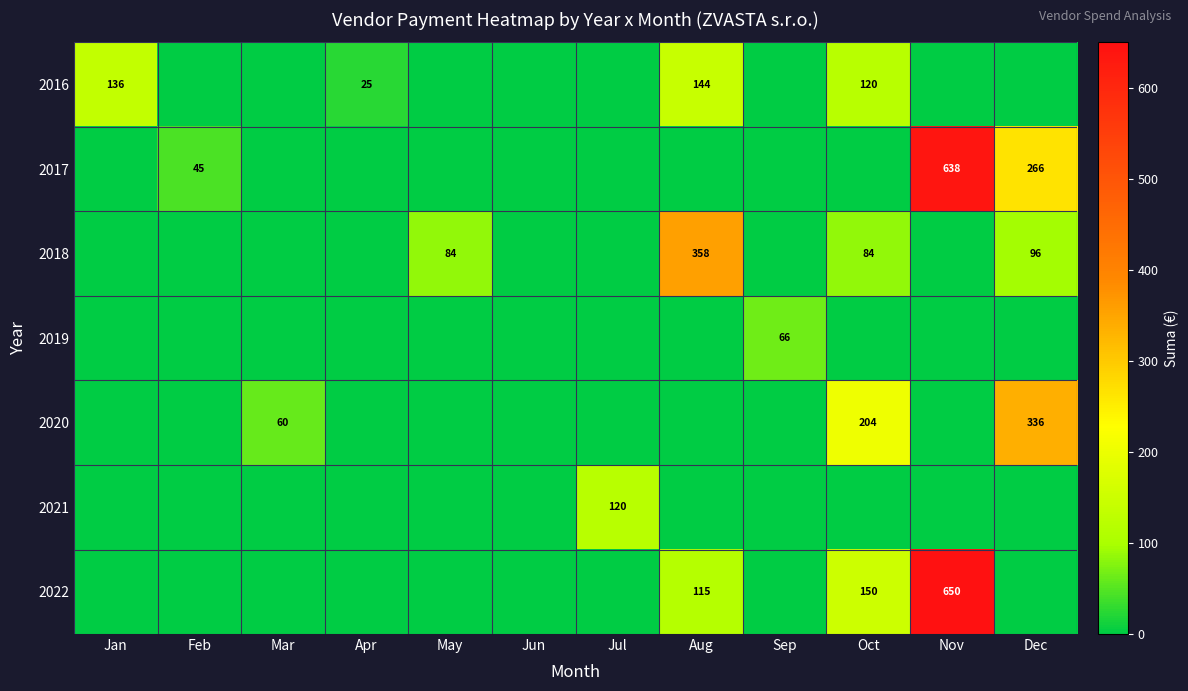

What is the average value of the 2020 series?

50.0